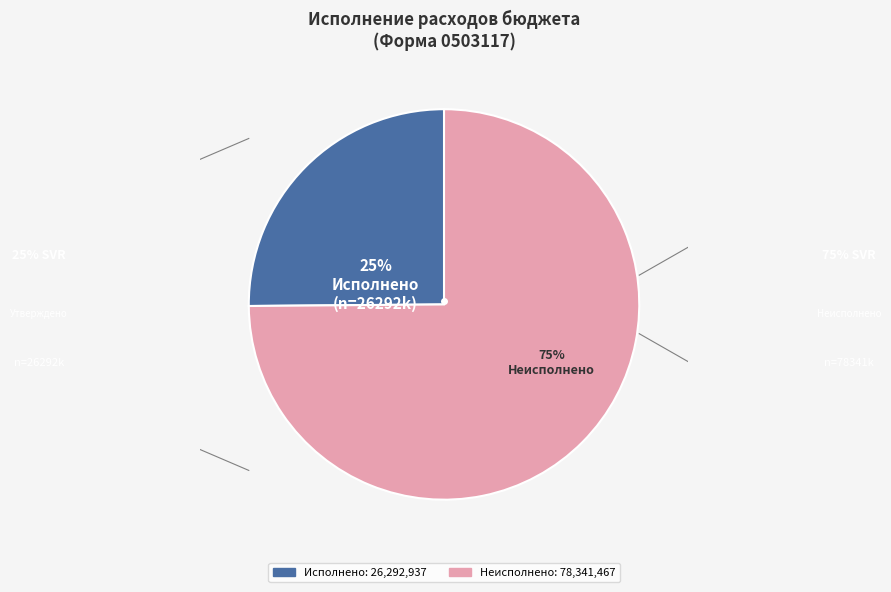

Between 20020 and 20640, which is larger?

20640